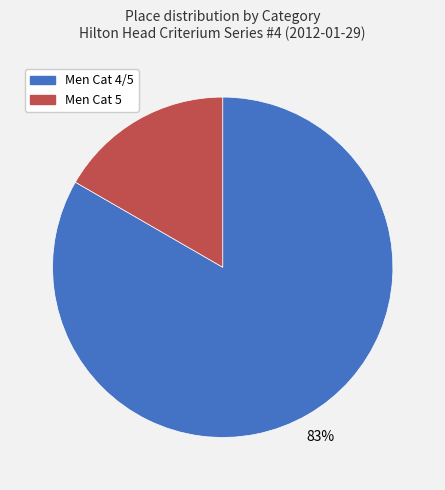

What is the majority slice?

Men Cat 4/5